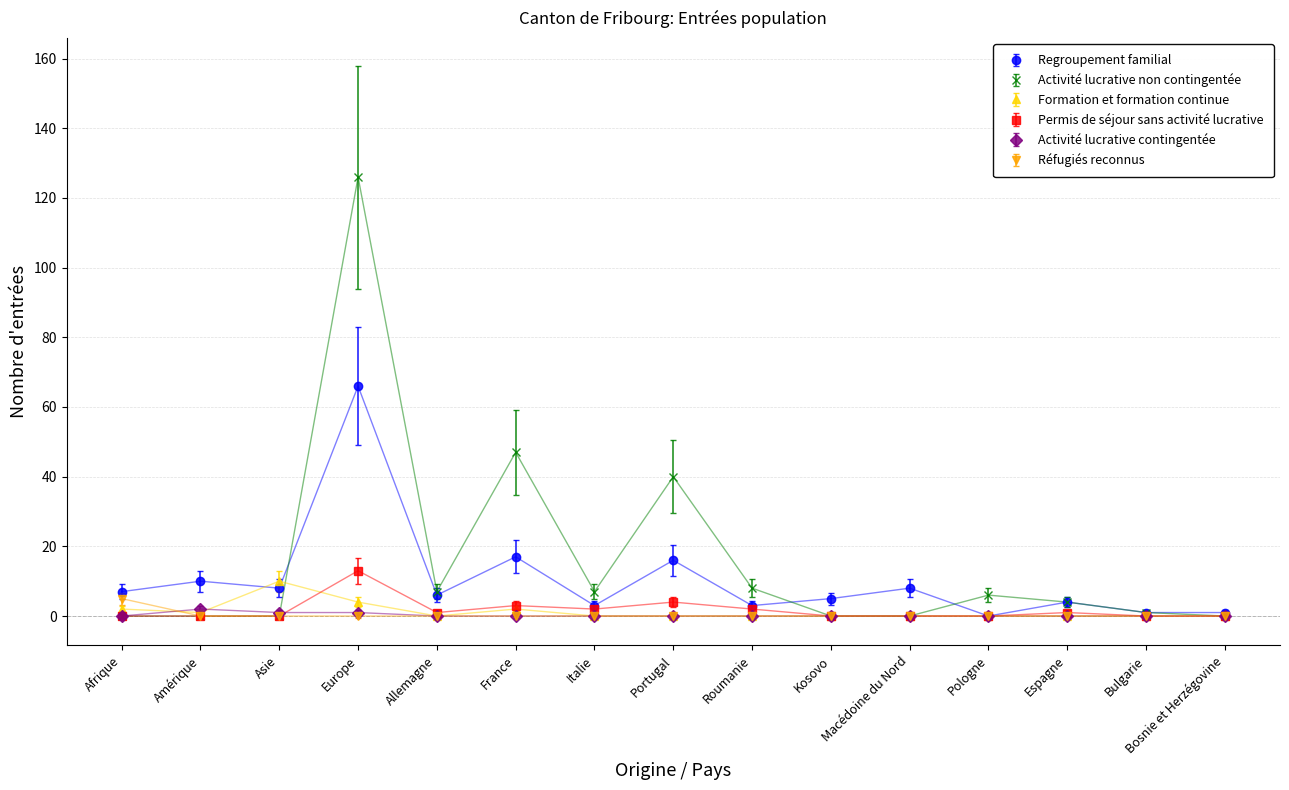

At how many categories does at least one series exceed 79?

1